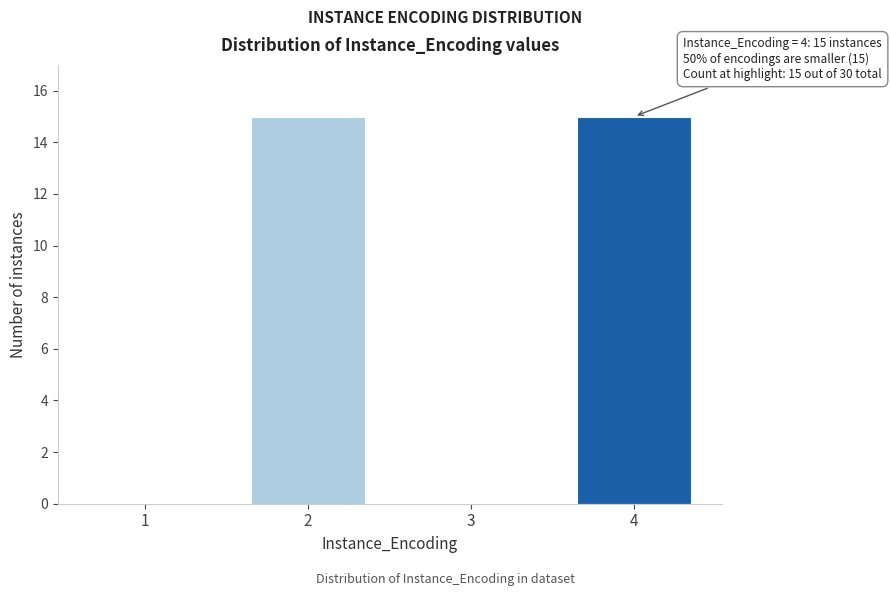

Reading left to right, what are all the values shown in this chart?

1=0	2=15	3=0	4=15